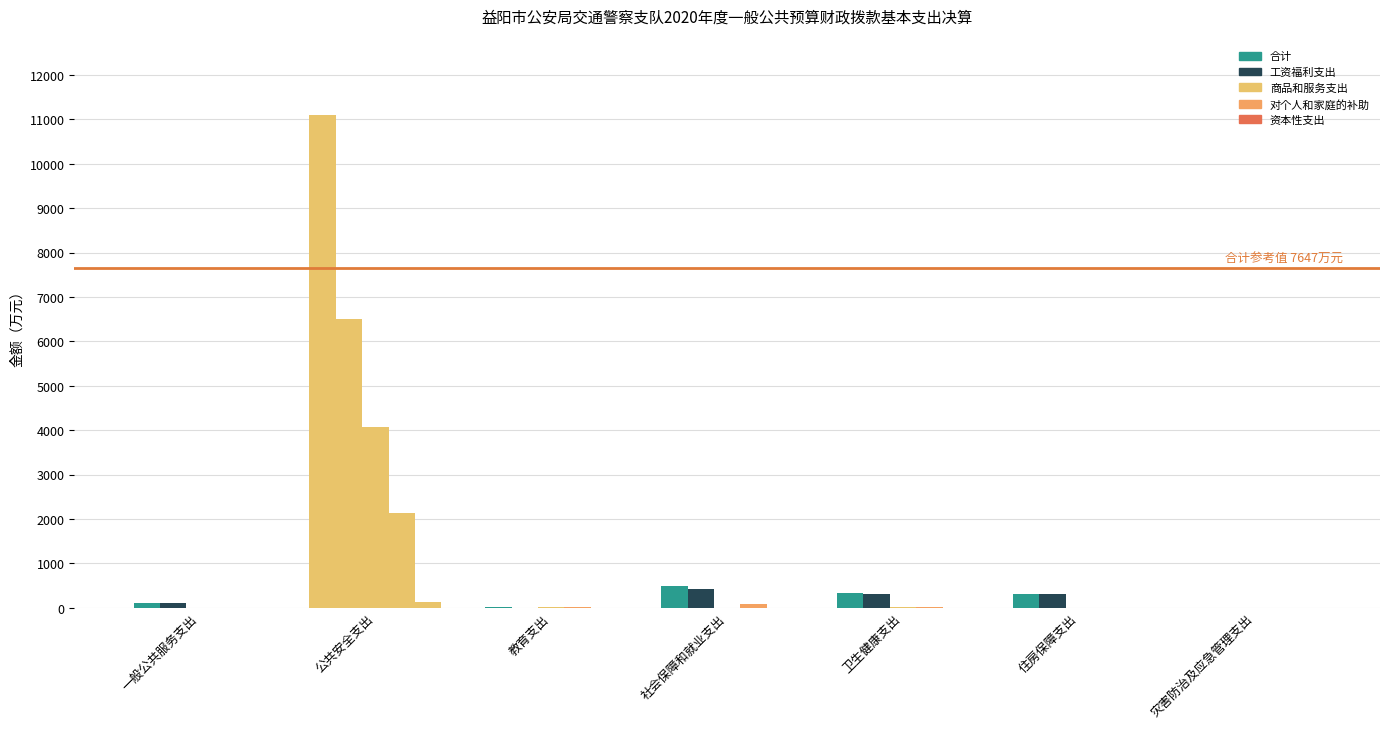

At which label does 资本性支出 reach its minimum?

一般公共服务支出